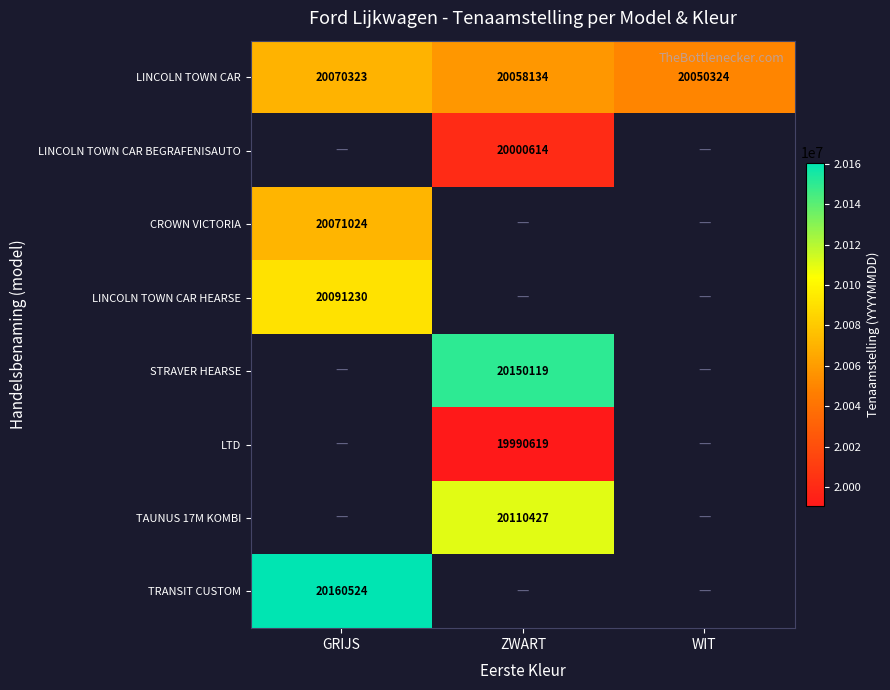

Which category has the lowest value in the LINCOLN TOWN CAR series?

WIT